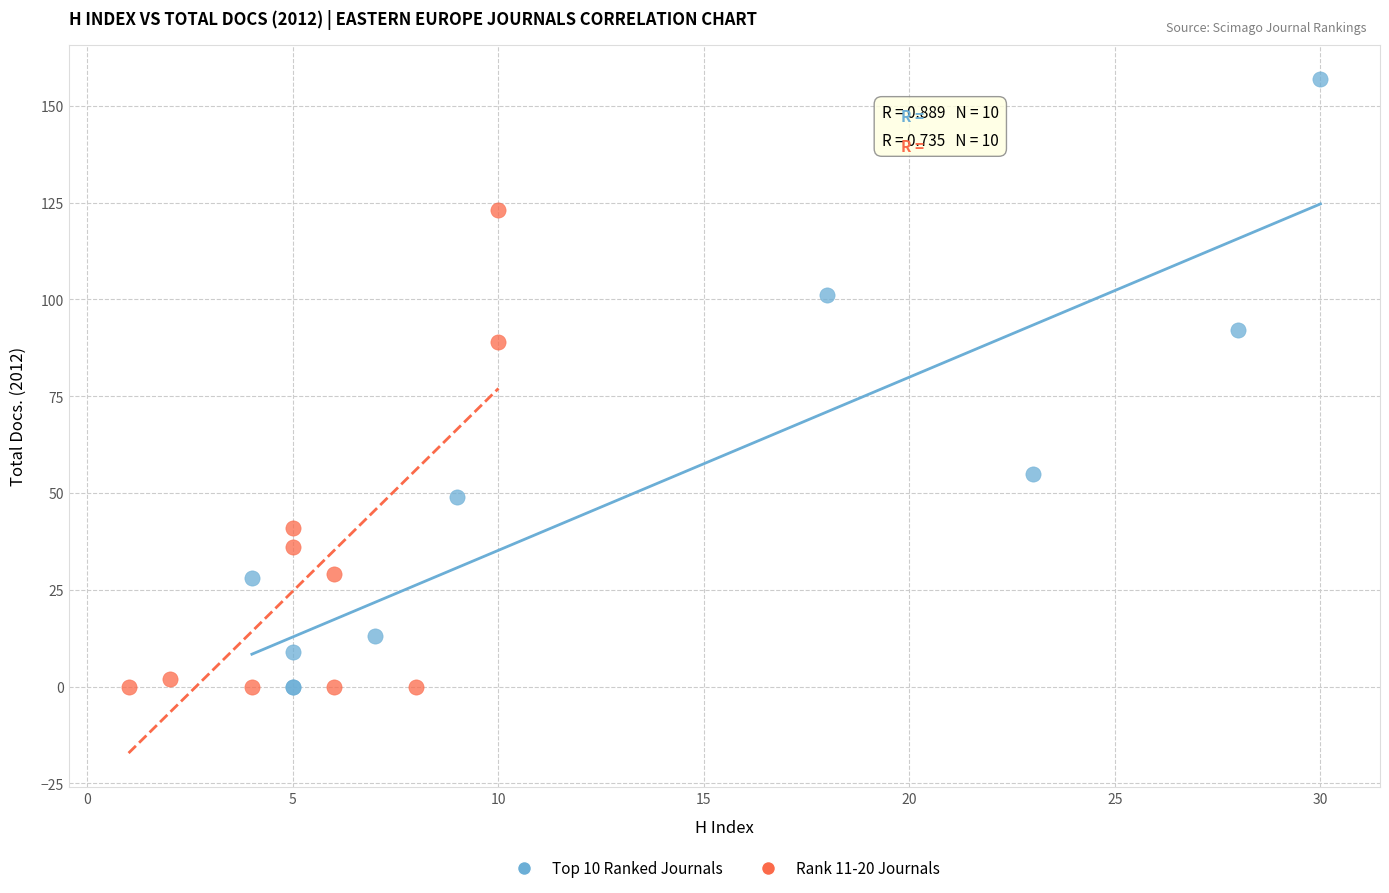

Which series reaches the maximum Y coordinate?

Top 10 Ranked Journals